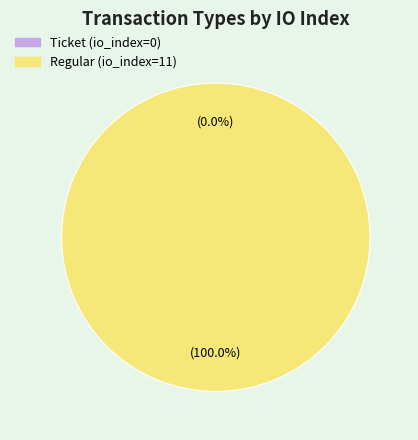

Which has a higher value, Regular (io_index=11) or Ticket (io_index=0)?

Regular (io_index=11)